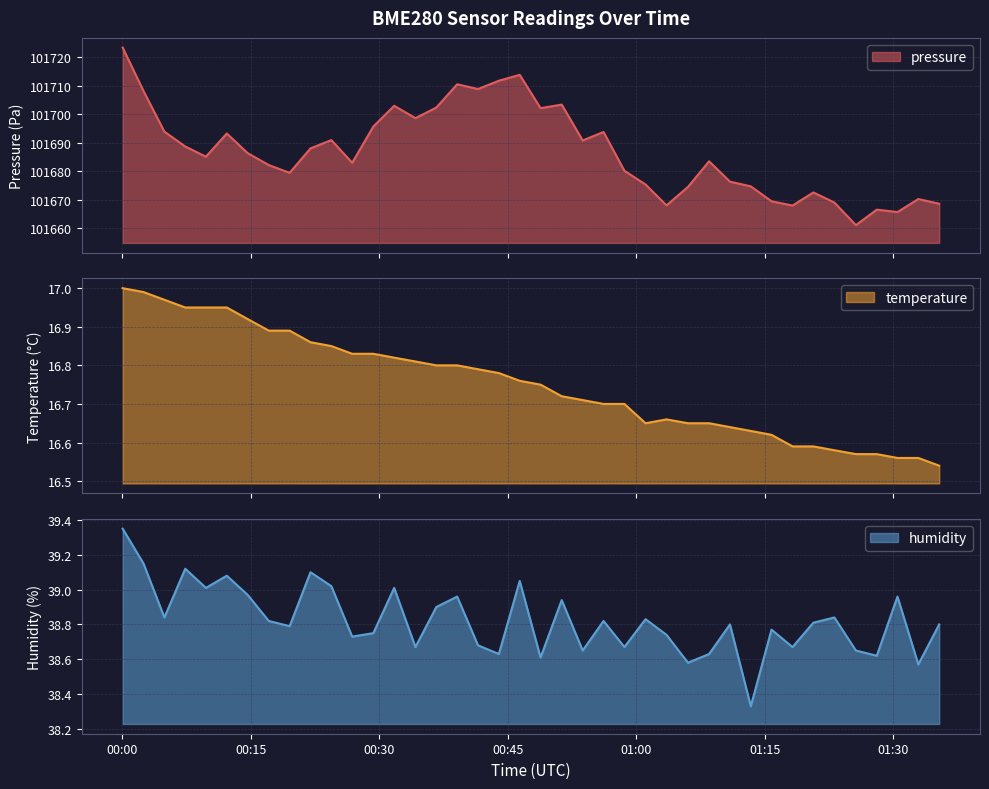

What is the difference between the second highest and minimum values in the temperature series?

0.4